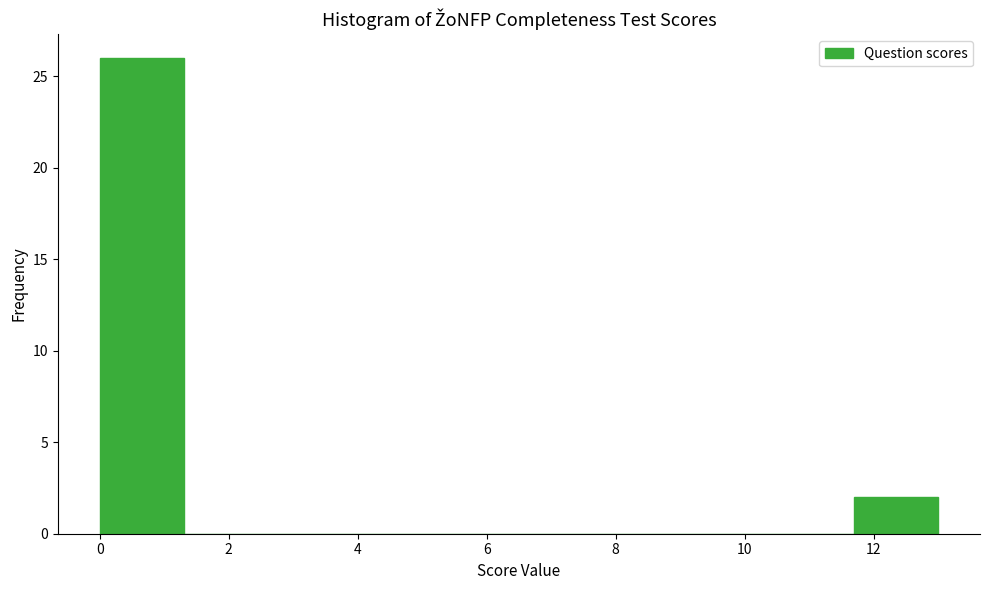

Reading left to right, list every bar in this chart as the range it spans on the x-axis followed by its height. Neither the bar edges nor the heights are printed on the chart, so give them approximately, as read against the axes.

0.0 to 1.3: 26
1.3 to 2.6: 0
2.6 to 3.9: 0
3.9 to 5.2: 0
5.2 to 6.5: 0
6.5 to 7.8: 0
7.8 to 9.1: 0
9.1 to 10.4: 0
10.4 to 11.7: 0
11.7 to 13.0: 2